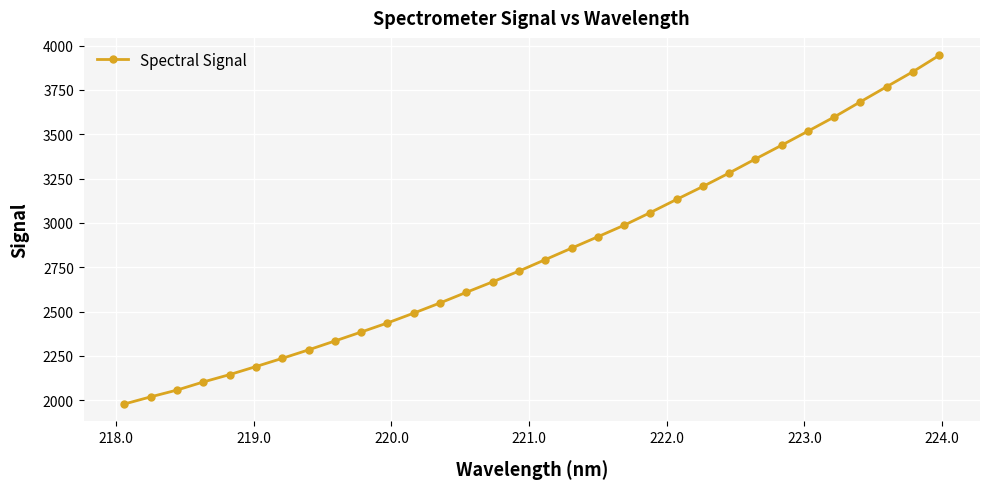

What is the average value?

2831.9